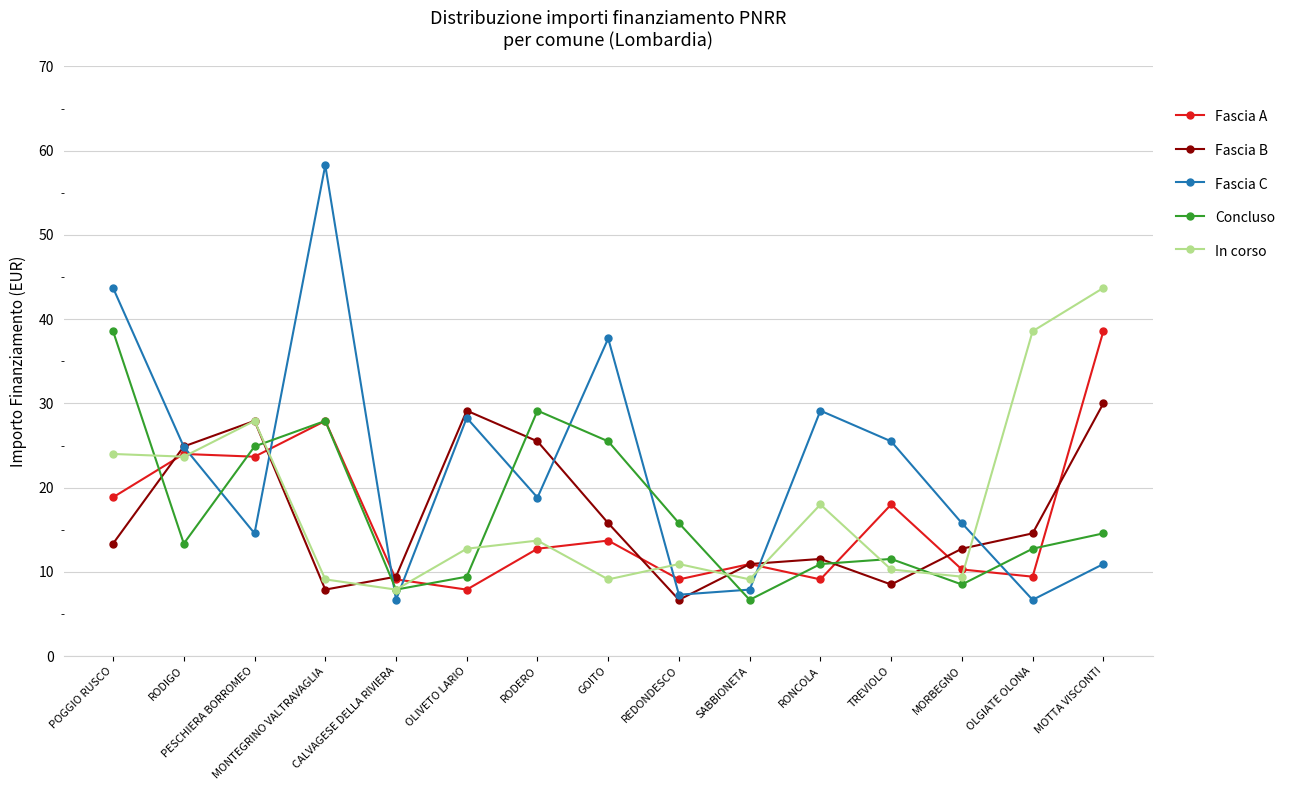

Is the value of Concluso at RONCOLA greater than the value of Fascia B at GOITO?

No